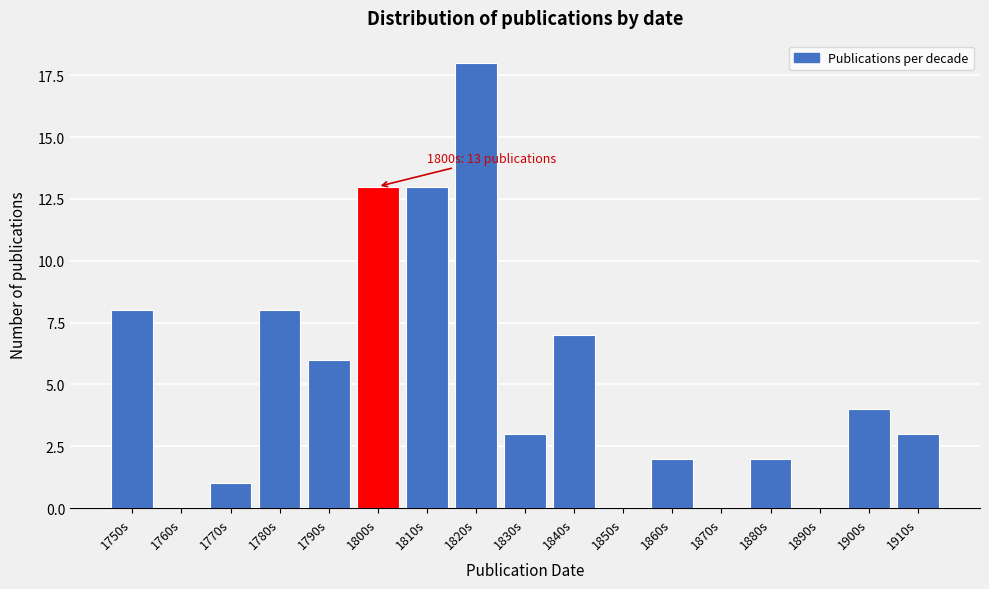

Reading left to right, what are all the values shown in this chart?

1750s=8	1760s=0	1770s=1	1780s=8	1790s=6	1800s=13	1810s=13	1820s=18	1830s=3	1840s=7	1850s=0	1860s=2	1870s=0	1880s=2	1890s=0	1900s=4	1910s=3